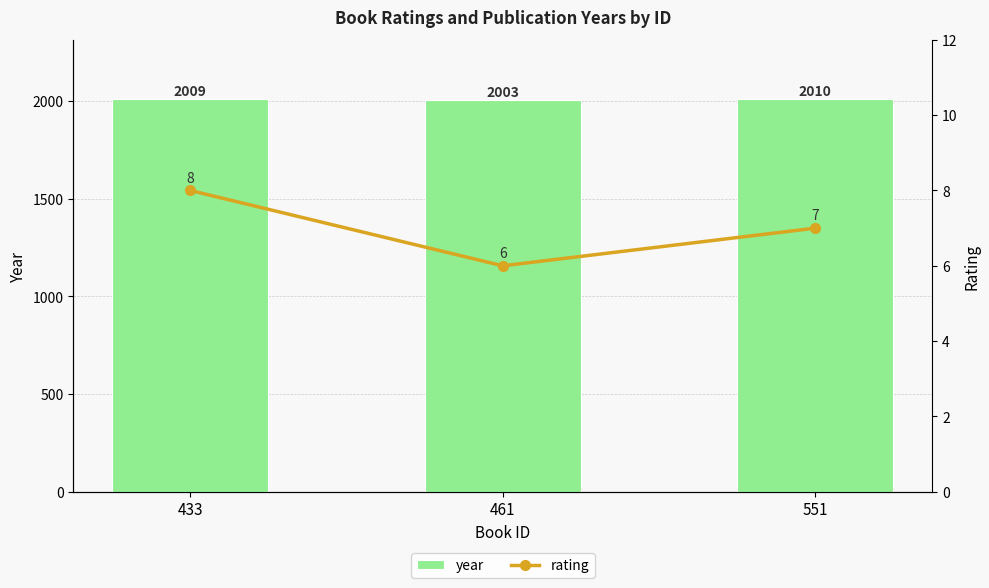

Which series changed the most between 433 and 551?

year